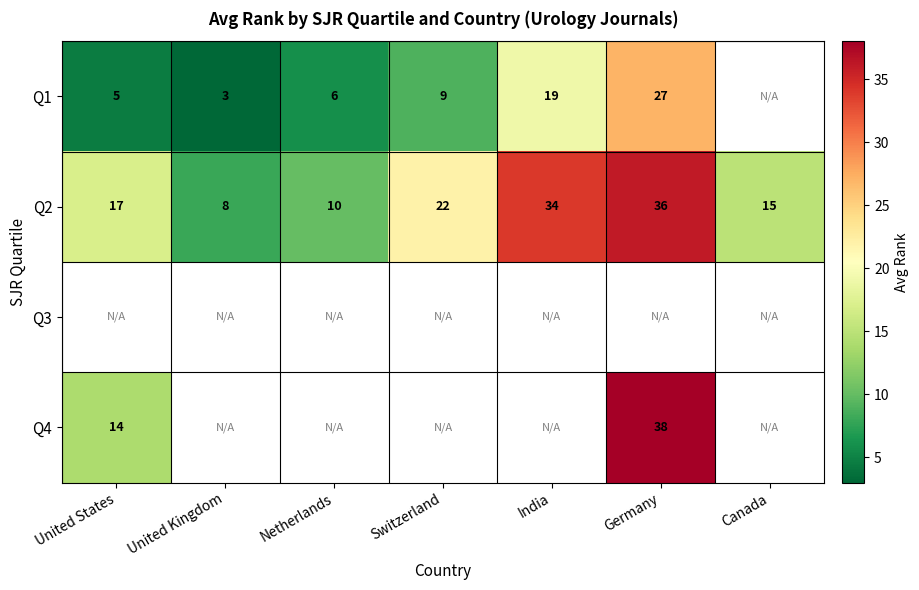

Count the number of categories in the chart.

7